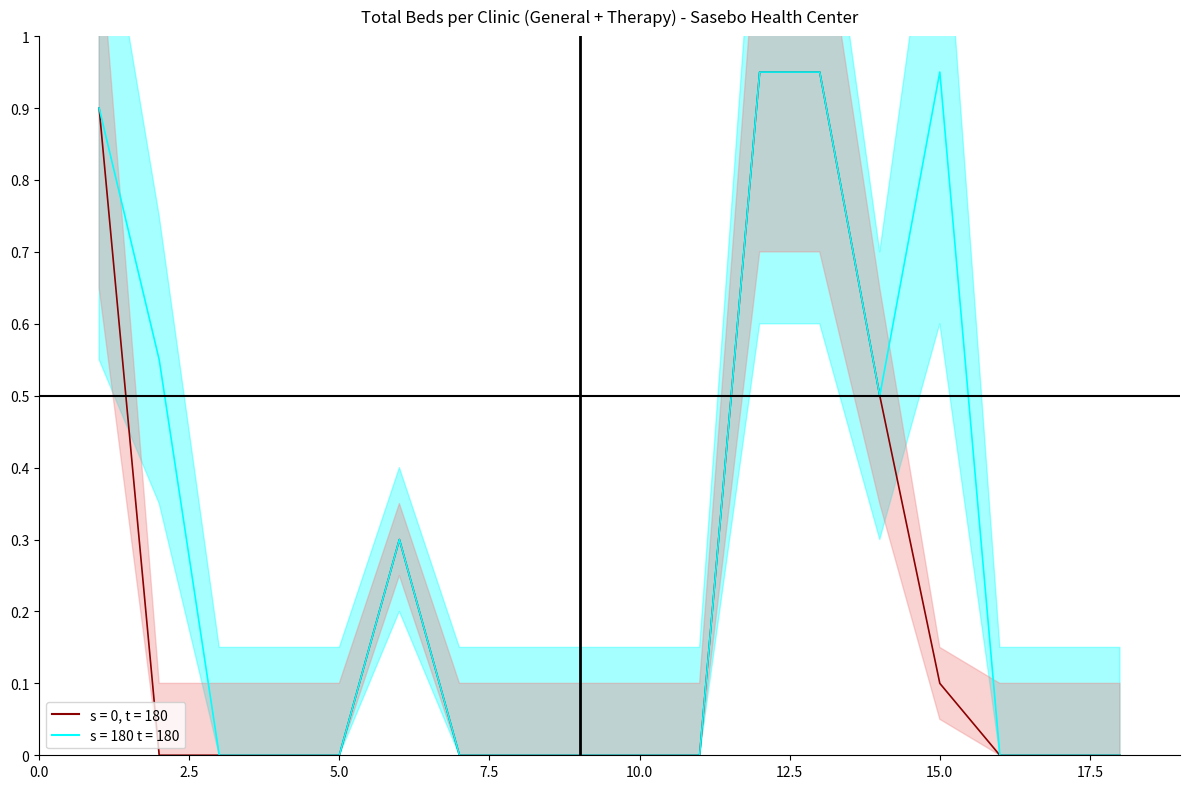

What is the value of the 13th point from the left?

0.9